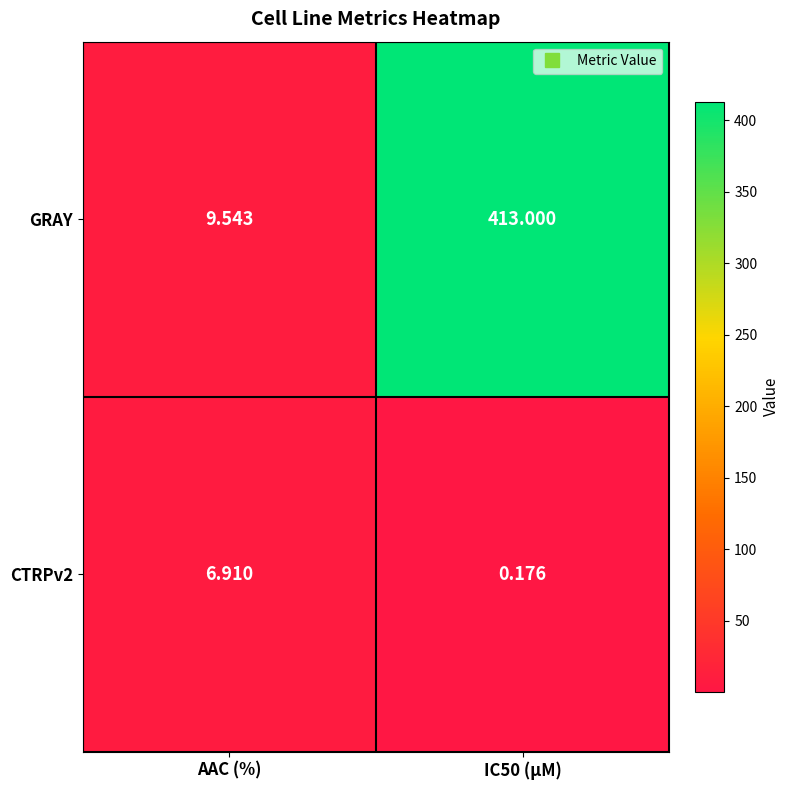

Which series has the largest total across all categories?

GRAY